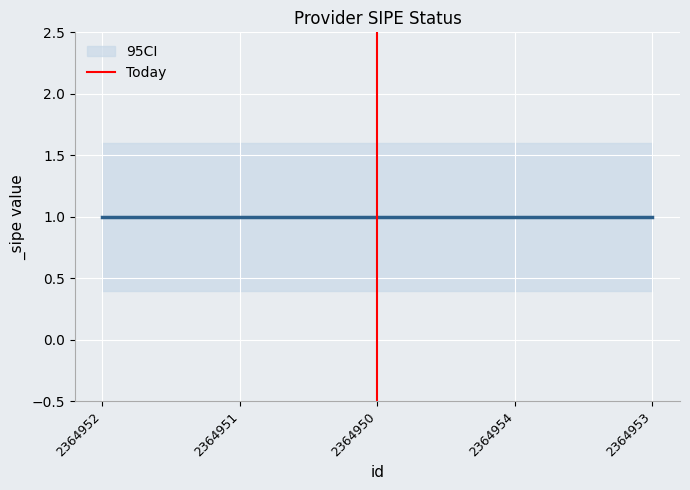

At which category does the chart reach its minimum across all series?

2364950